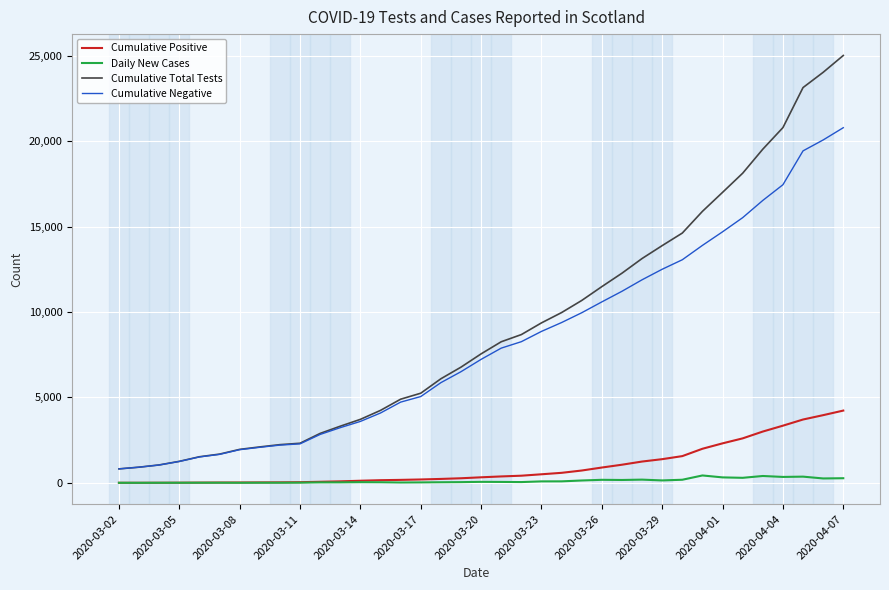

What is the maximum value for Cumulative Negative?

20793